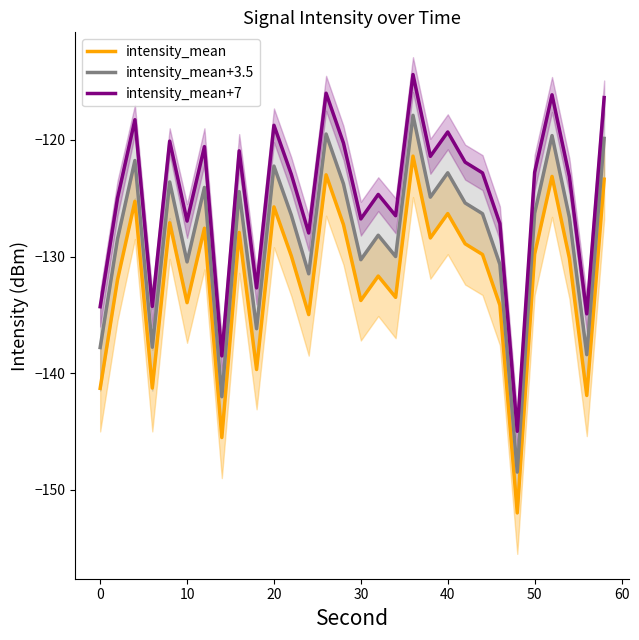

What value does the intensity_mean+3.5 series have at 20?

-122.2